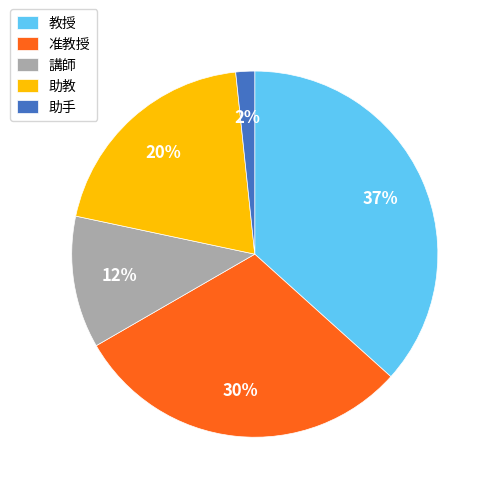

To the nearest percent, what is the combined percentage of 講師 and 助教?

32%